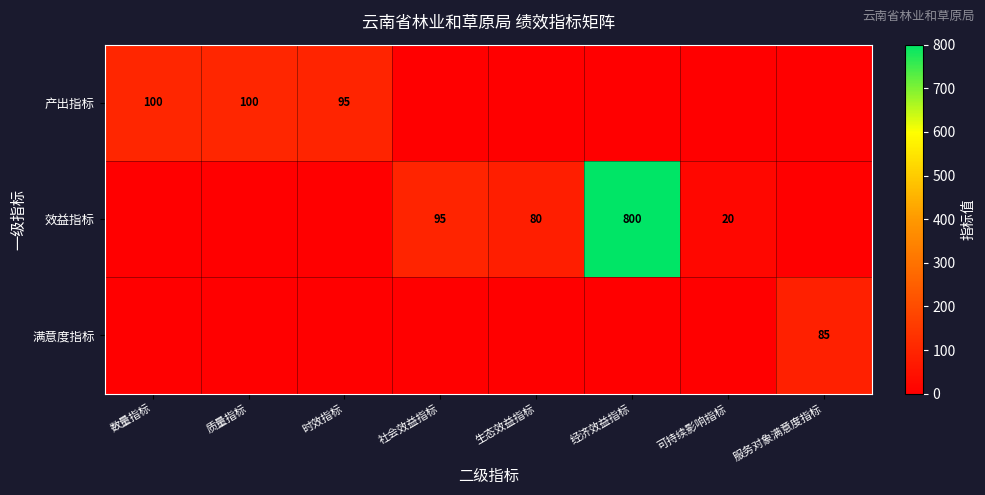

True or false: 满意度指标 has a value of 37 at 服务对象满意度指标.

False